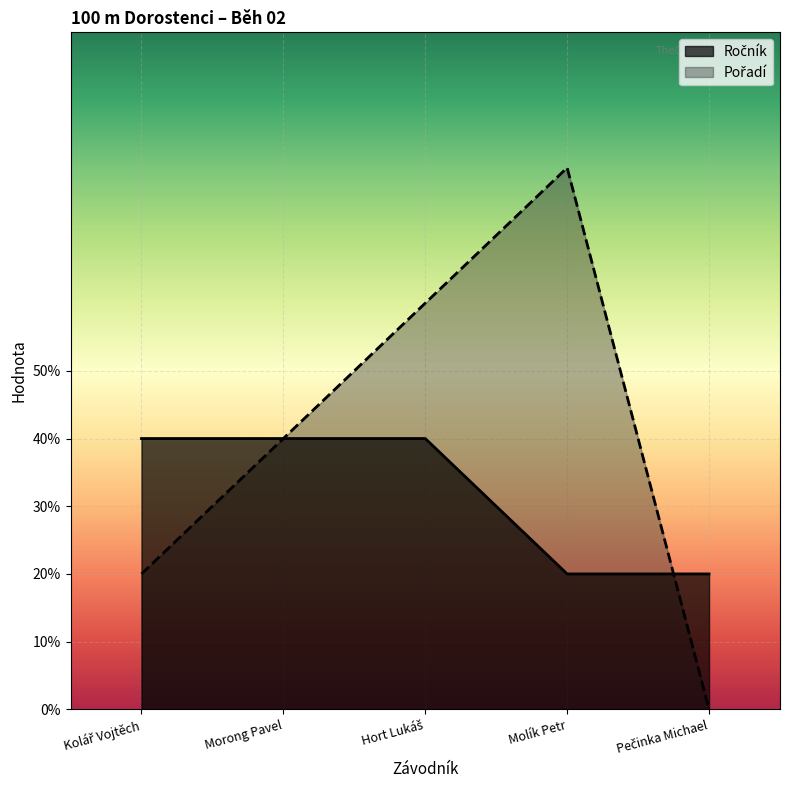

What position from the left is Kolář Vojtěch?

1